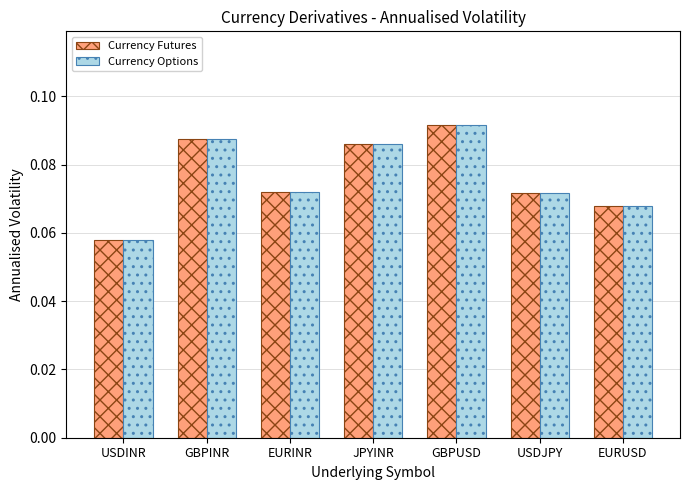

At how many categories does at least one series exceed 0?

7